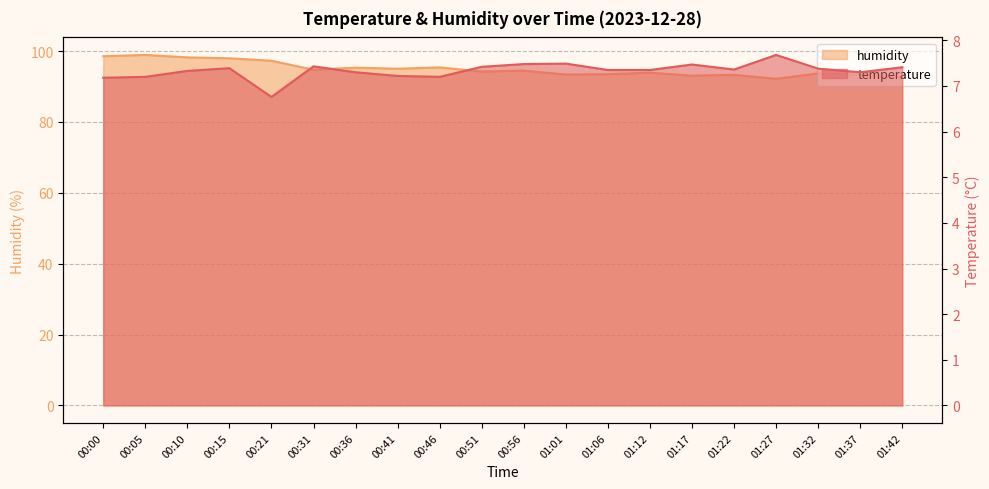

What is the minimum value shown in the chart?

6.8